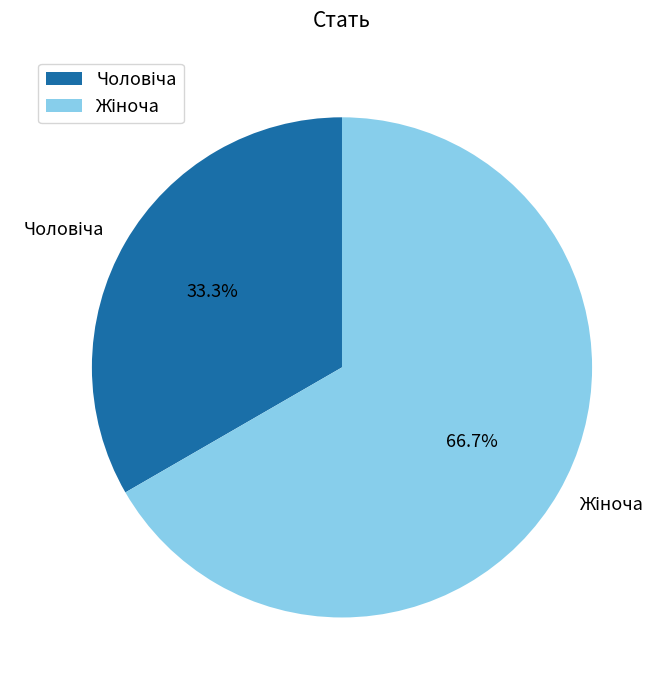

Is there a majority slice in this chart?

Yes